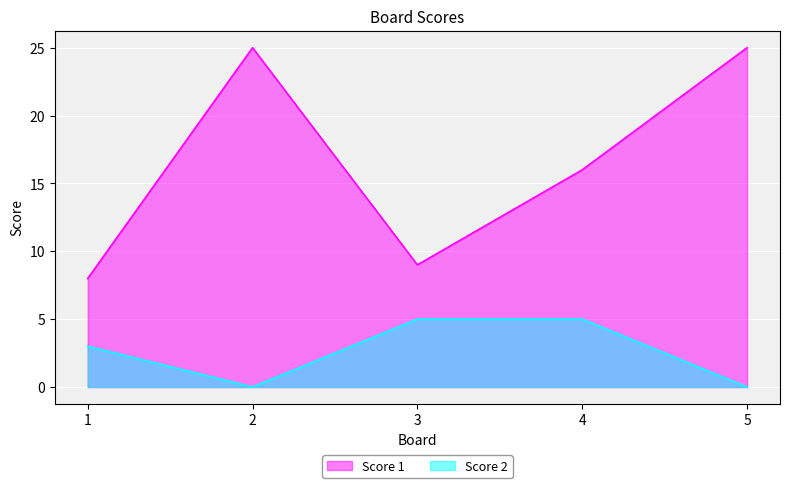

Is it true that Score 1 equals 10 at 4?

False